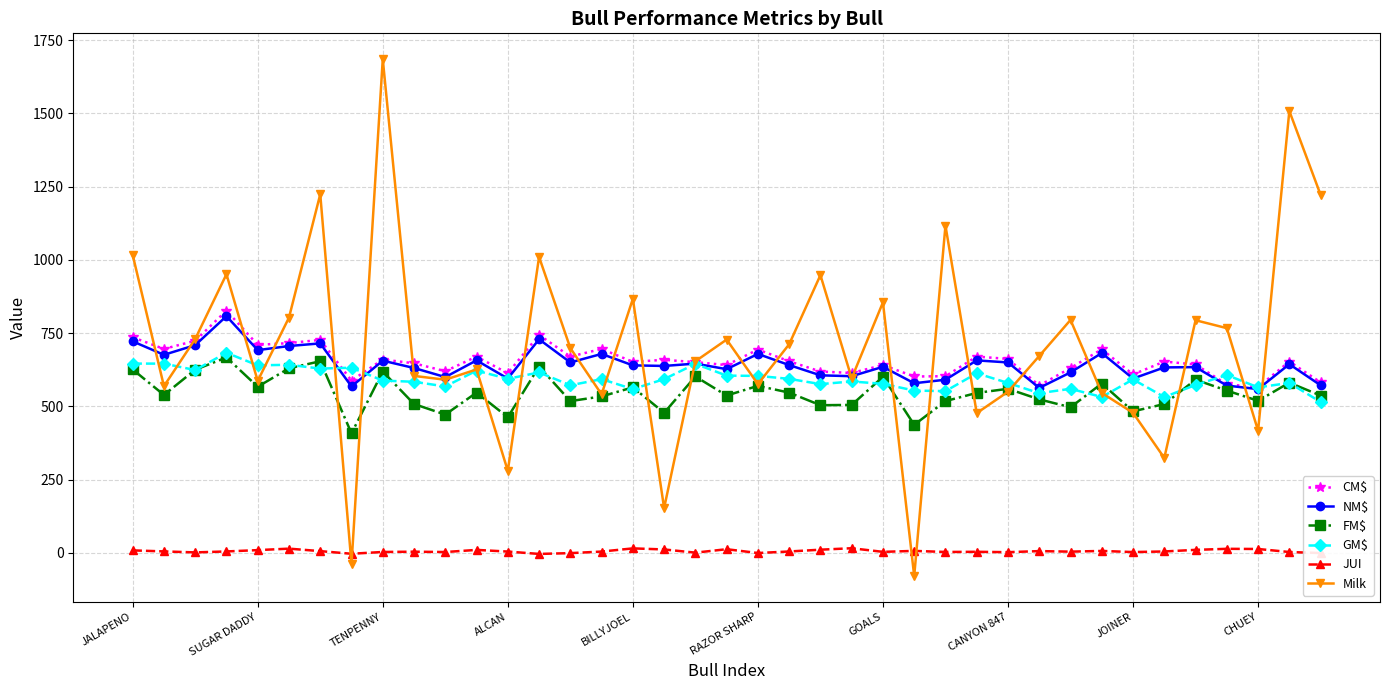

True or false: NM$ and JUI intersect in this chart.

False